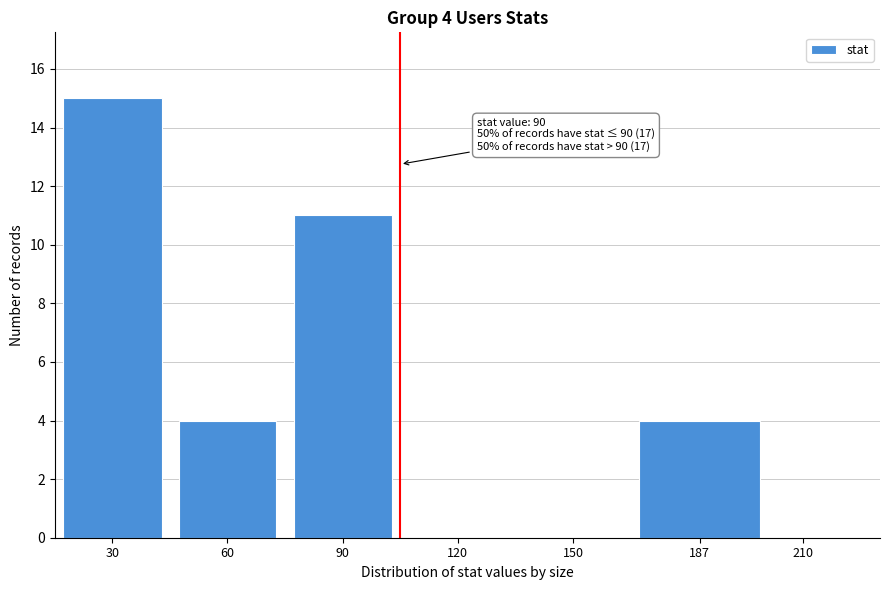

Reading left to right, list all the values displayed in this chart.

30=15	60=4	90=11	120=0	150=0	187=4	210=0